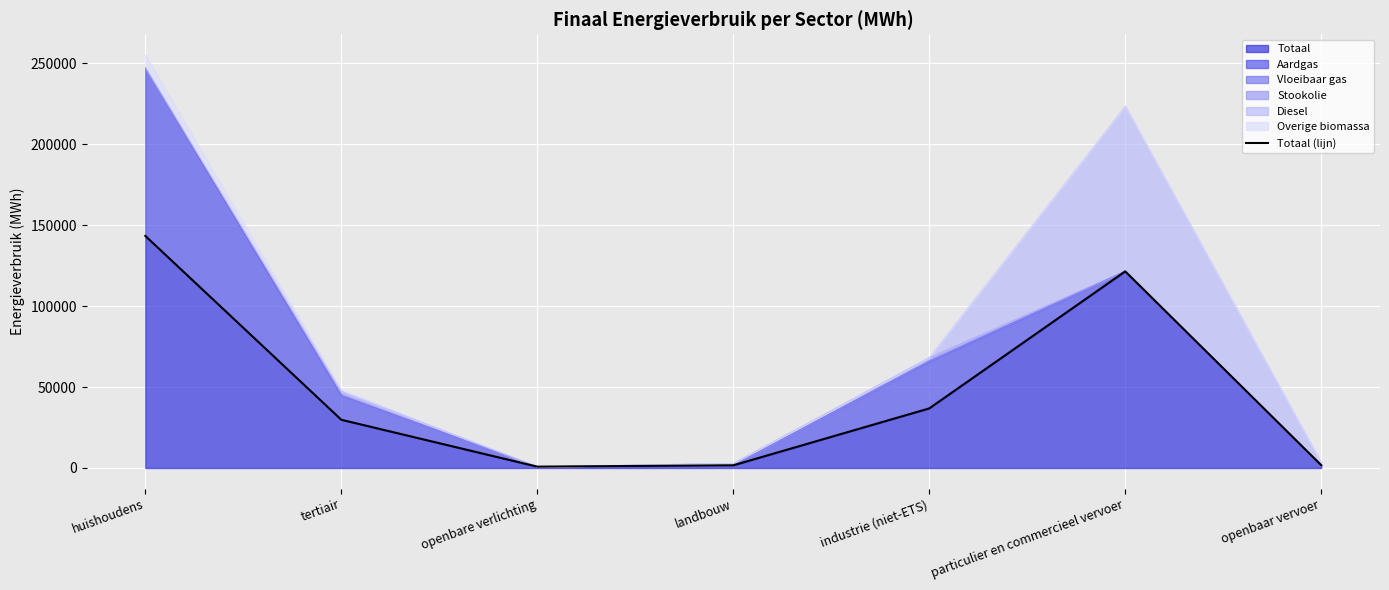

Where is the first local maximum?

particulier en commercieel vervoer